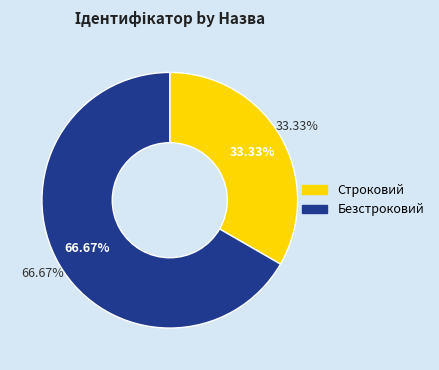

Which slice is the largest?

Безстроковий